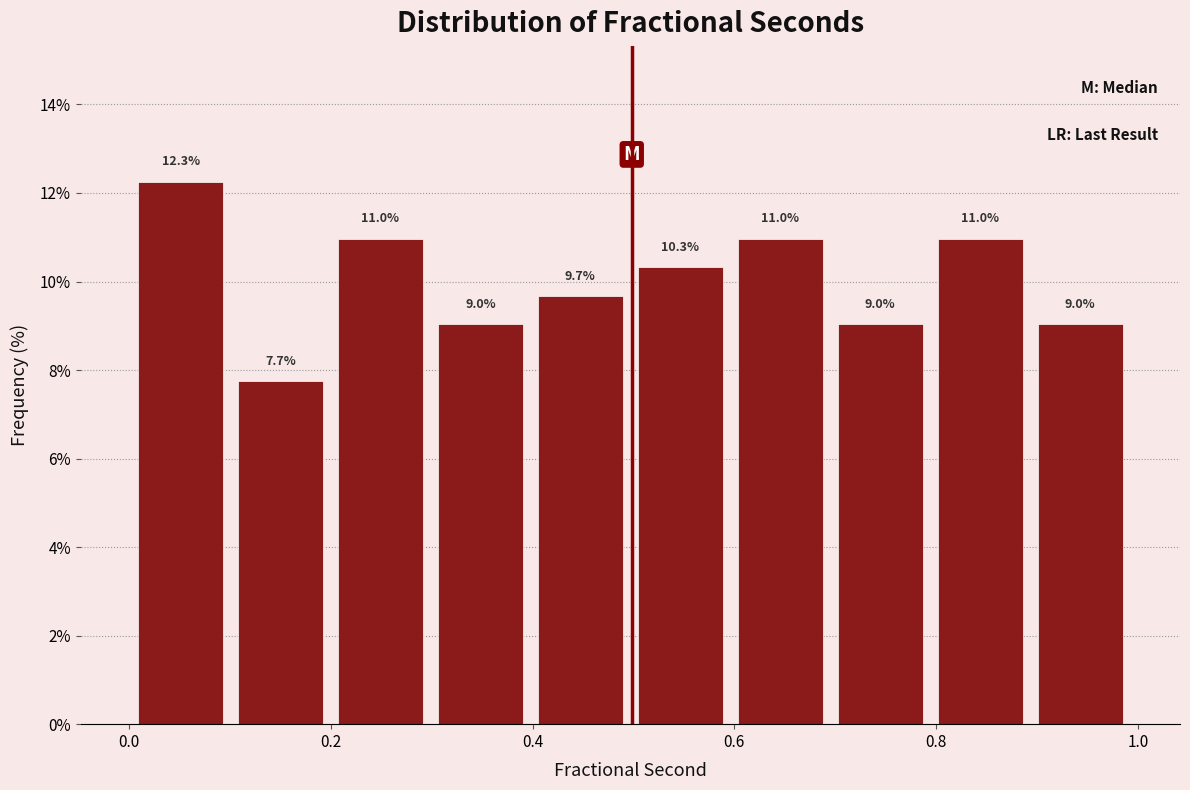

What is the height of the bar covering 0.7 to 0.8 on the x-axis? The bar edges are not printed on the chart, so give them approximately, as read against the axis.

9.0